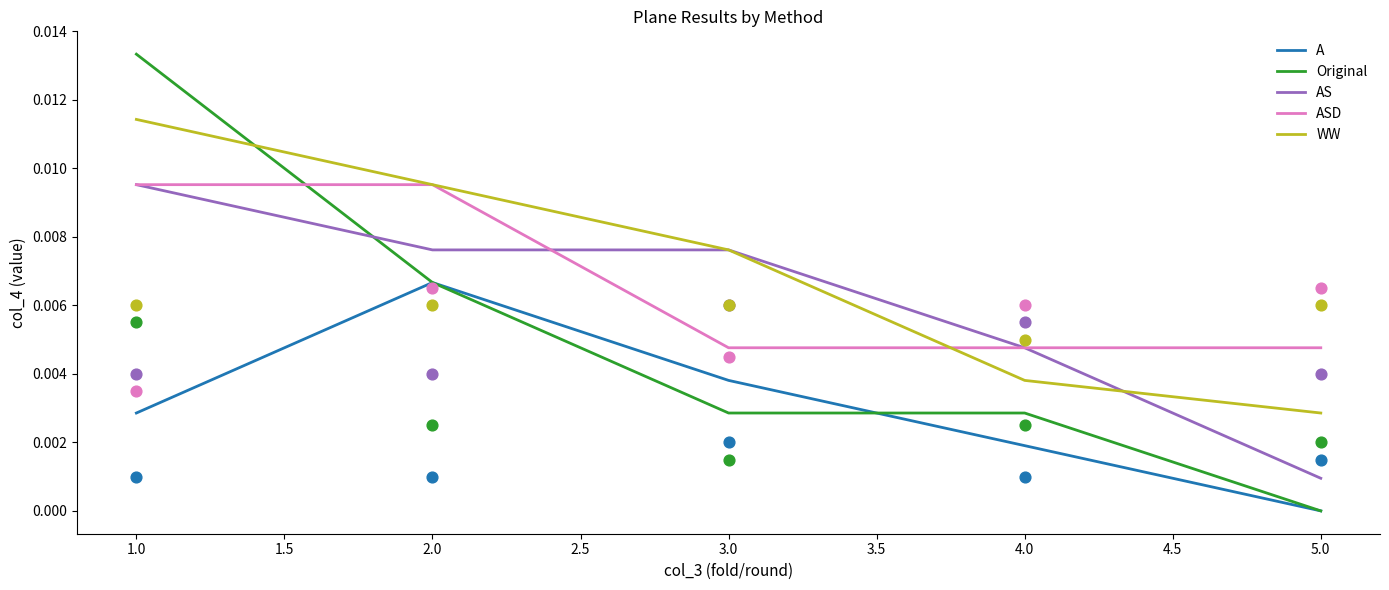

Which series has the largest Y range (max minus min)?

Original